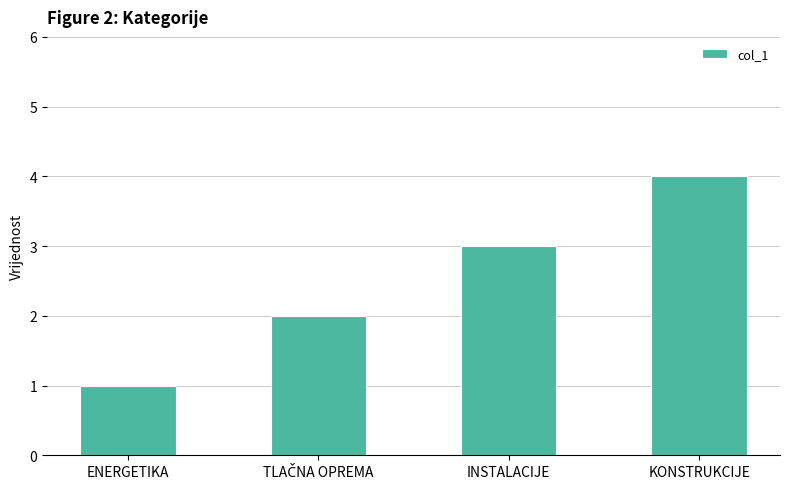

What is the greatest value displayed?

4